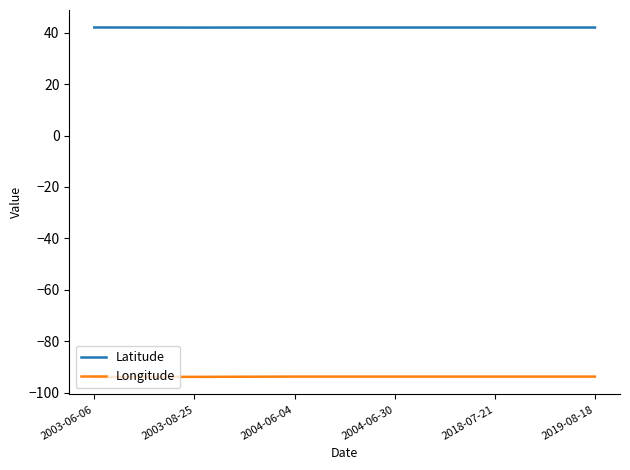

True or false: Longitude and Latitude intersect in this chart.

False